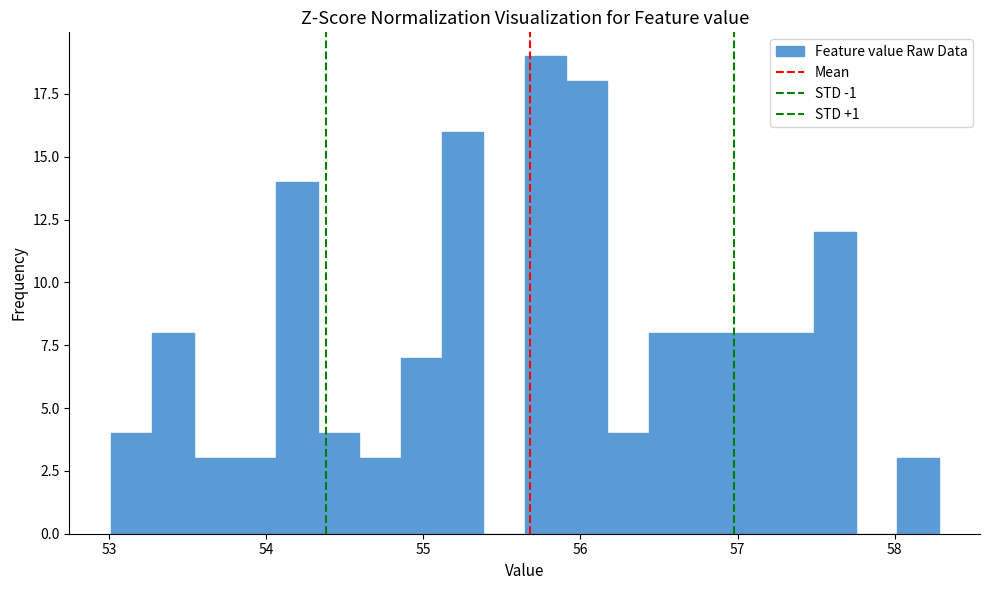

Read against the x-axis, roughly where is the centre of the tallest bar?

55.8